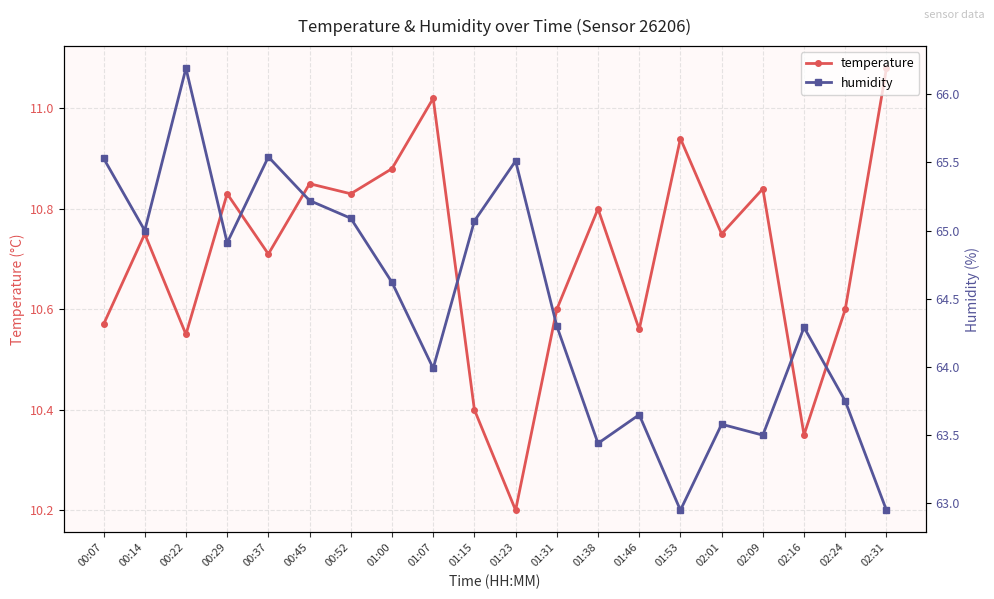

How many series are shown in this chart?

2